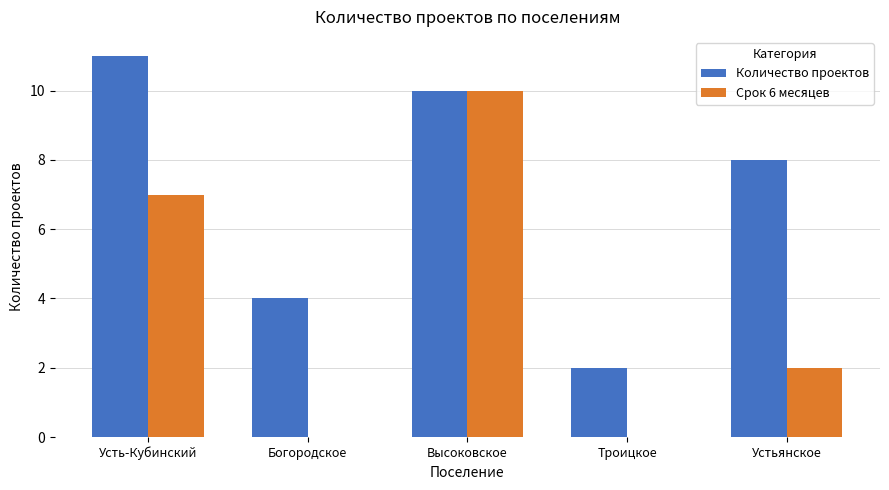

Reading left to right, transcribe all the data shown in this chart.

Количество проектов: 11	4	10	2	8
Срок 6 месяцев: 7	0	10	0	2